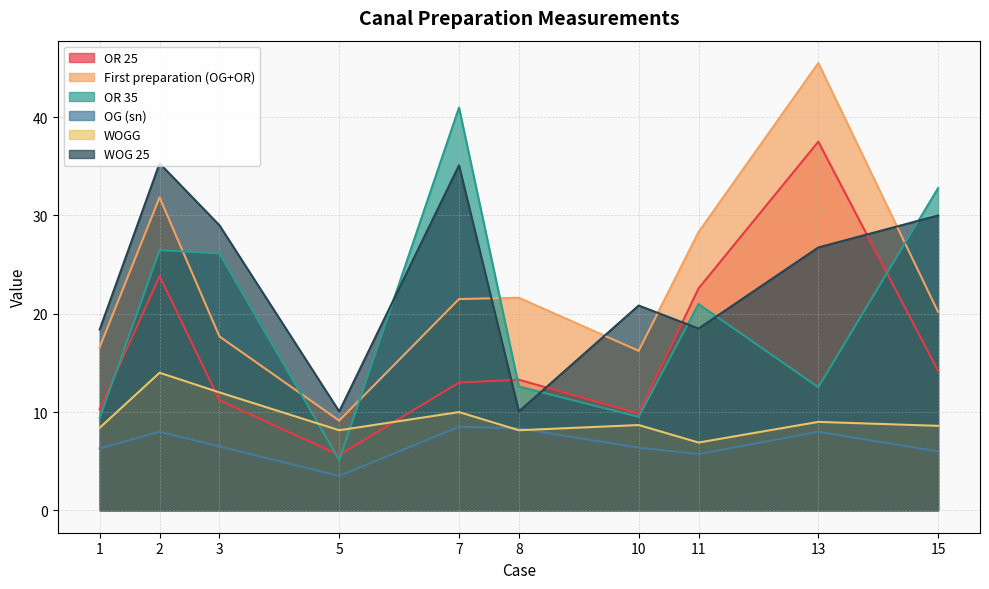

What is the total value across all series at 3?

102.5